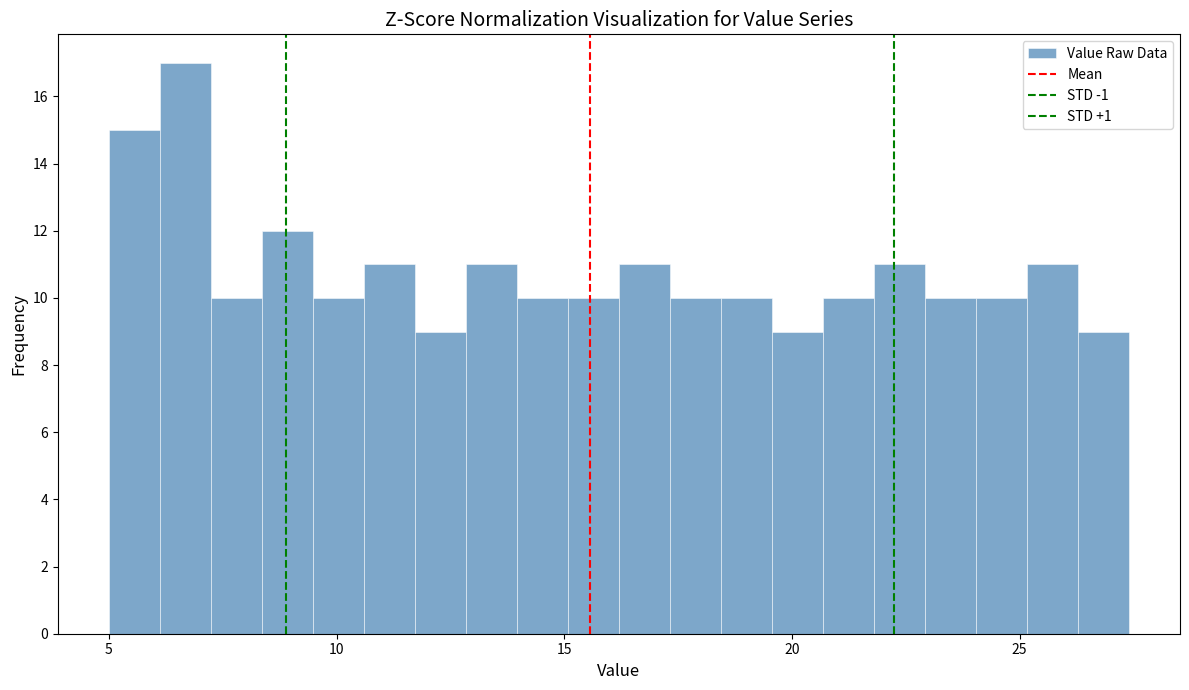

Around what value on the x-axis is the tallest bar? Give the approximate position of its centre, as read against the axis.

6.5